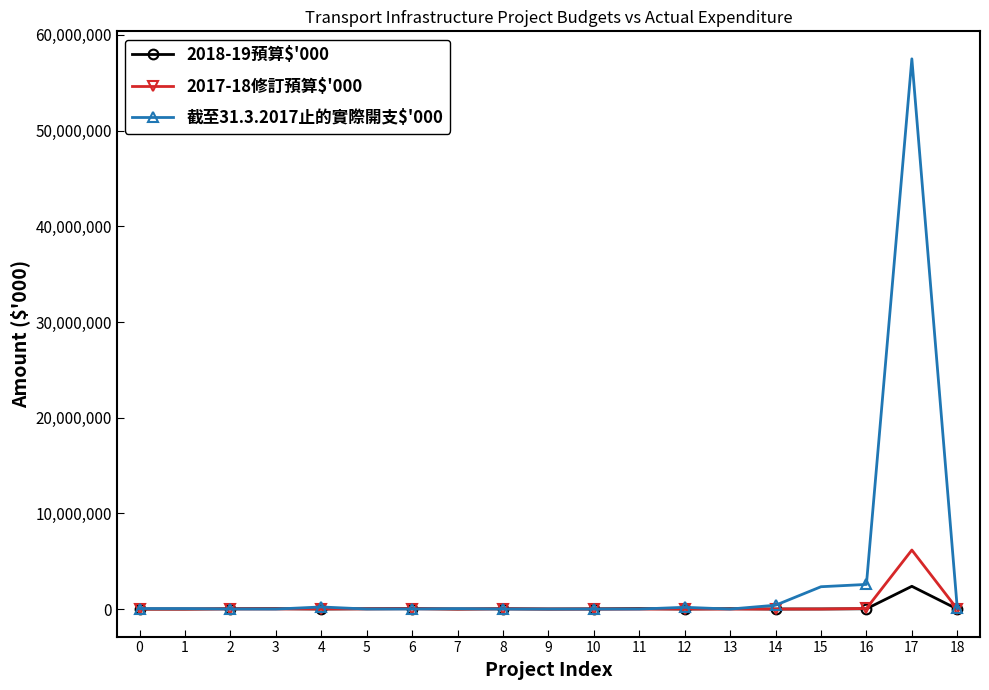

What is the sum of the 2018-19預算$'000 values at 16 and 7?

32000